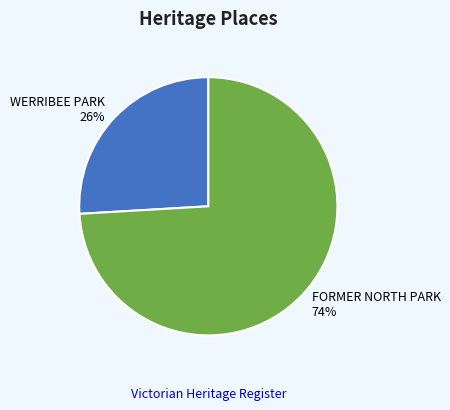

Is the sum of WERRIBEE PARK and FORMER NORTH PARK greater than half?

Yes